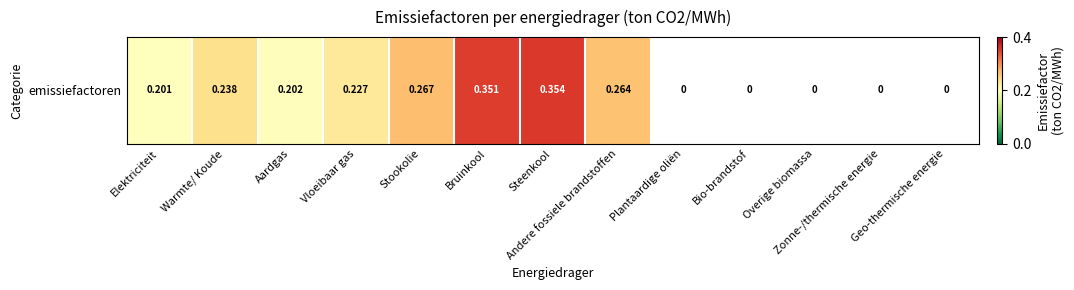

True or false: the data shows 0.1 at Bio-brandstof.

False